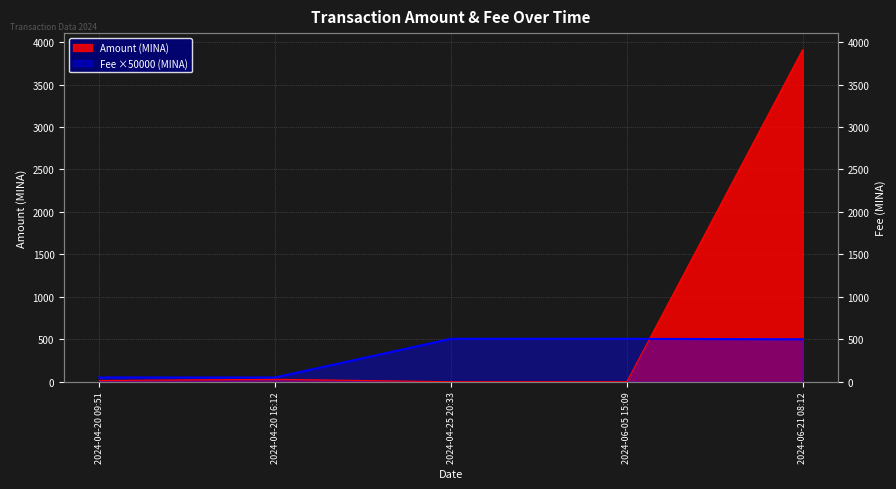

True or false: Amount and Fee intersect in this chart.

True